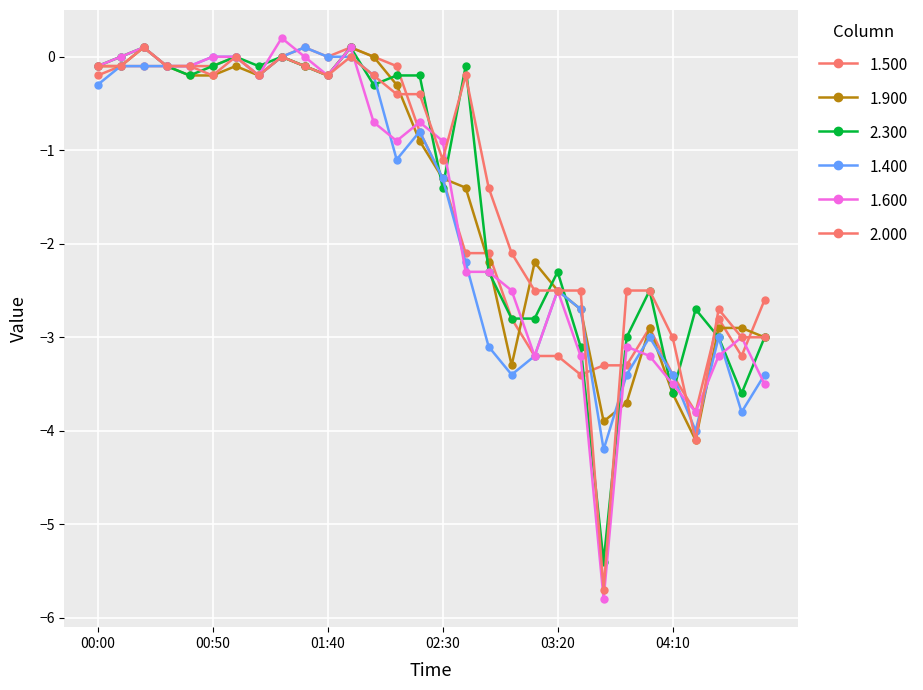

Is this an area chart (filled region under the line)?

No